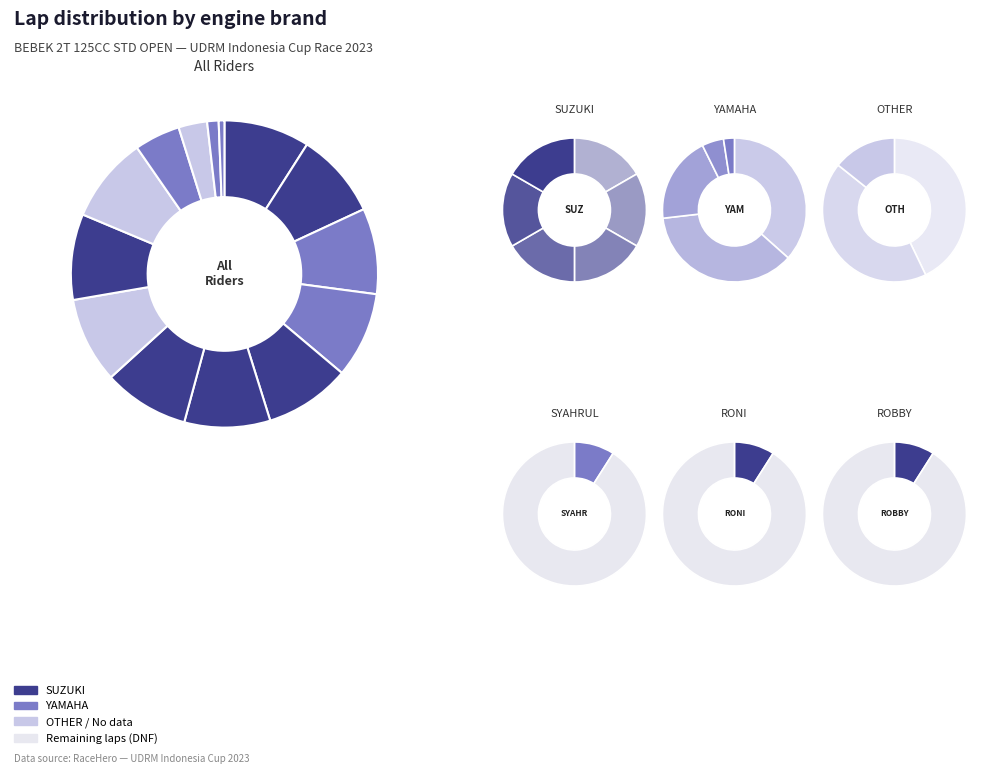

To the nearest percent, what is the average slice percentage?

7%